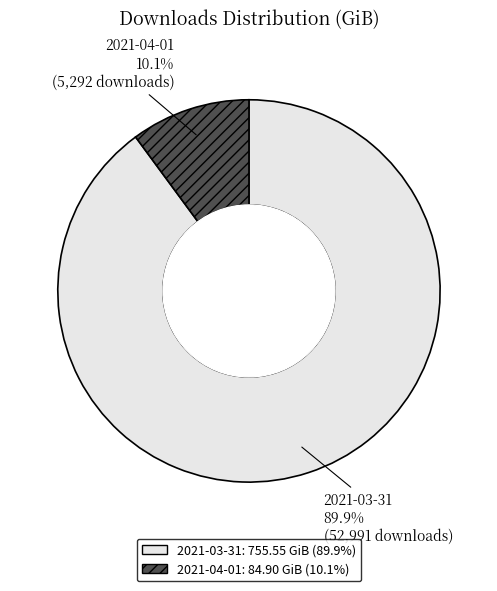

Between 2021-04-01 and 2021-03-31, which is larger?

2021-03-31